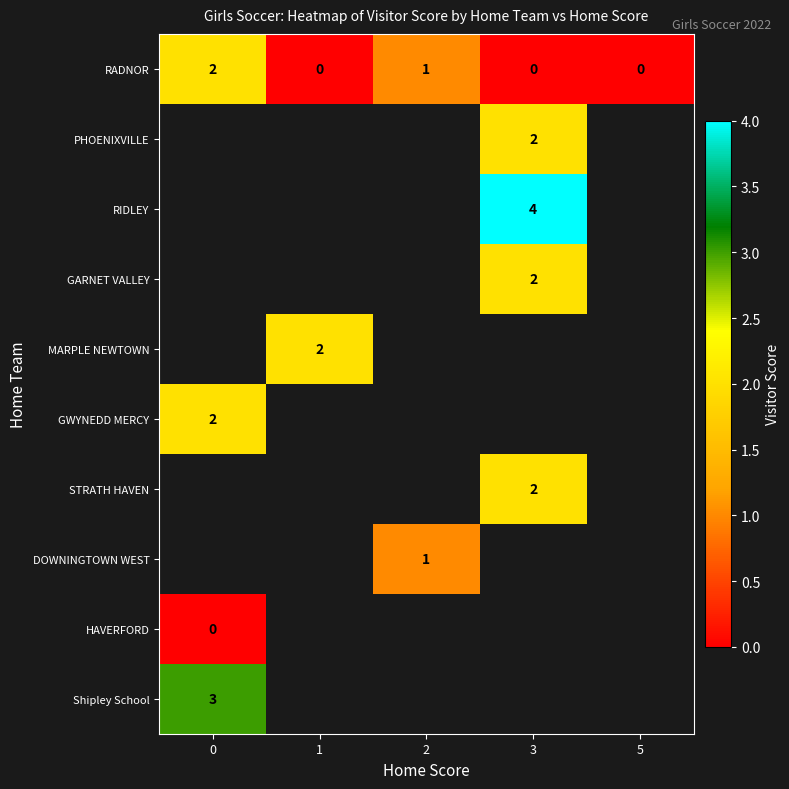

The MARPLE NEWTOWN series shows 2 at 1. True or false?

True